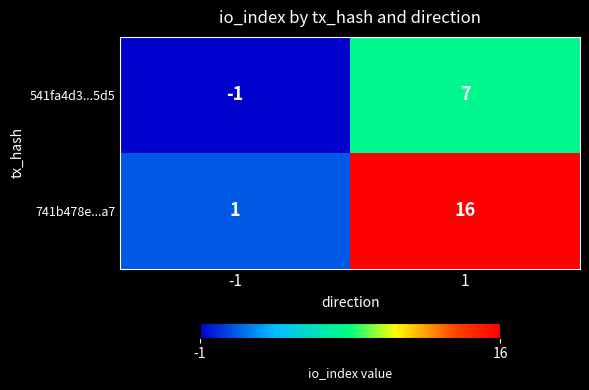

Reading left to right, list all the values displayed in this chart.

541fa4d3...5d5: -1	7
741b478e...a7: 1	16